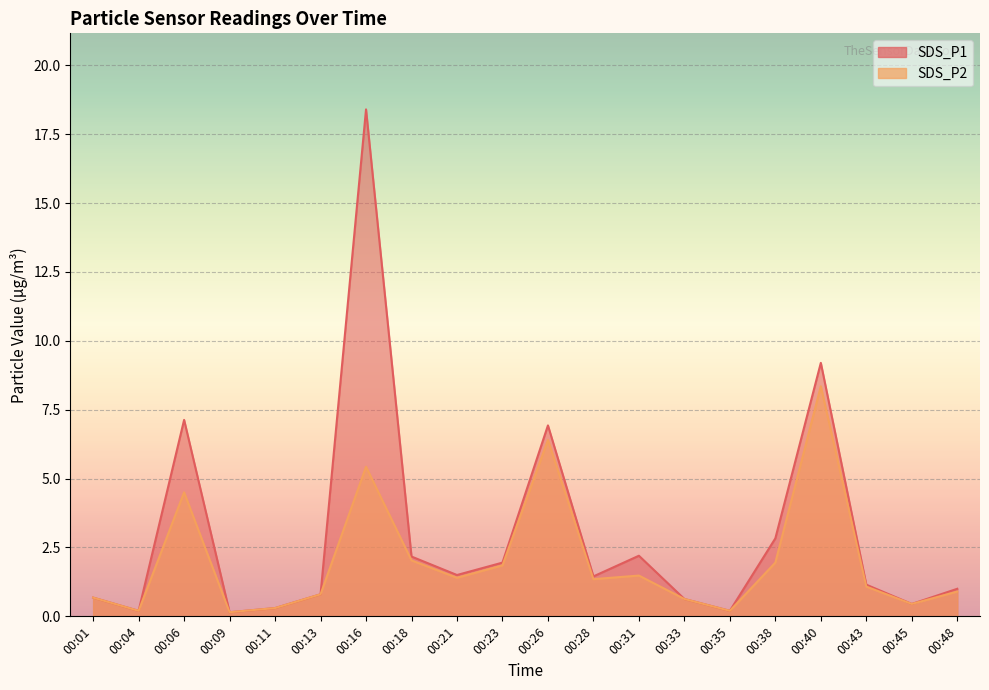

Which label corresponds to the largest value in the chart?

00:16